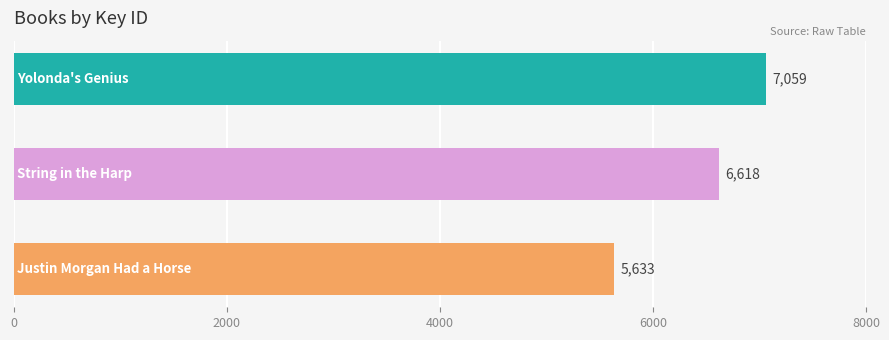

Does the chart contain any negative values?

No